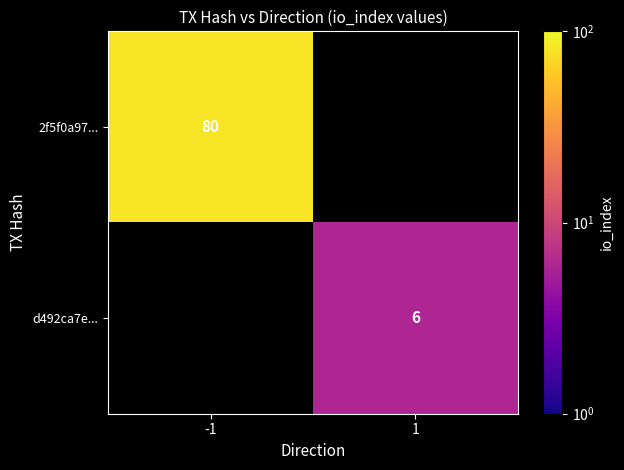

True or false: 2f5f0a97... has a value of 43 at -1.

False